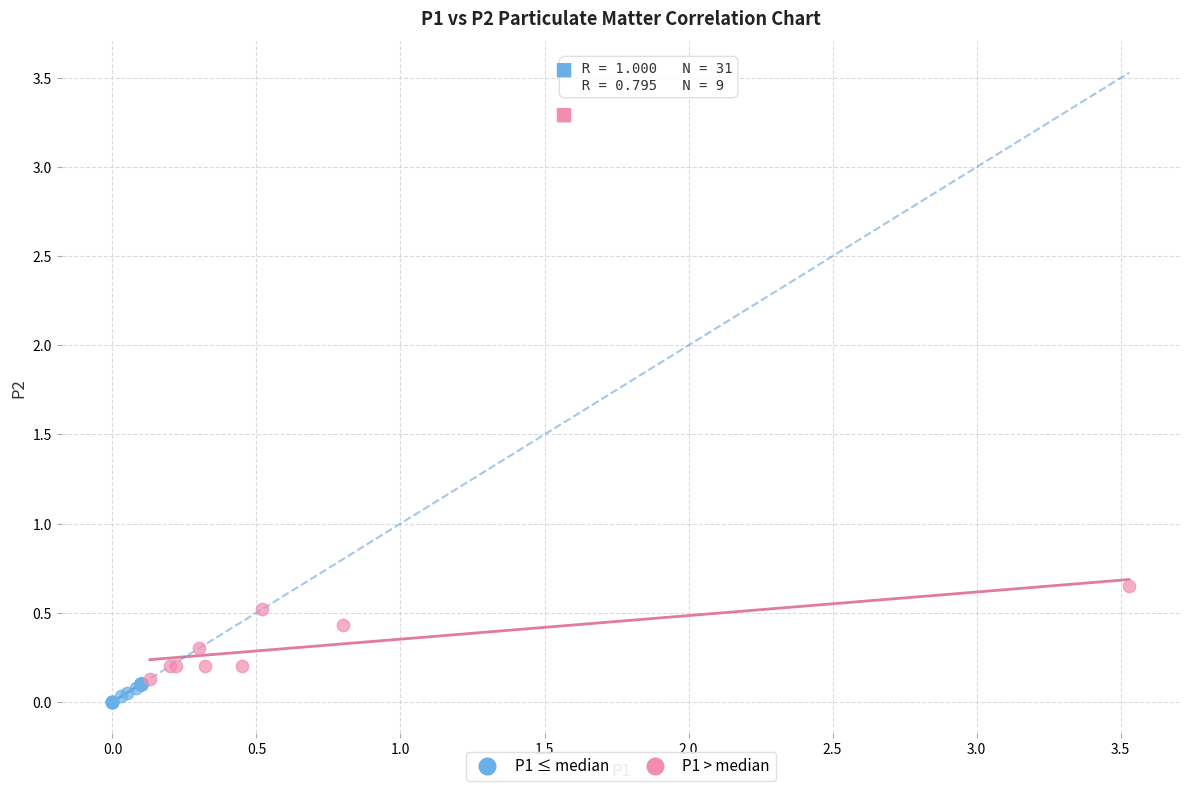

Which series contains the highest Y value?

P1 > median